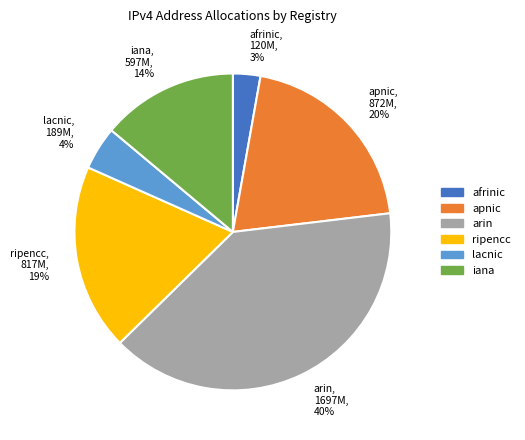

Which category has the smallest portion of the pie?

afrinic